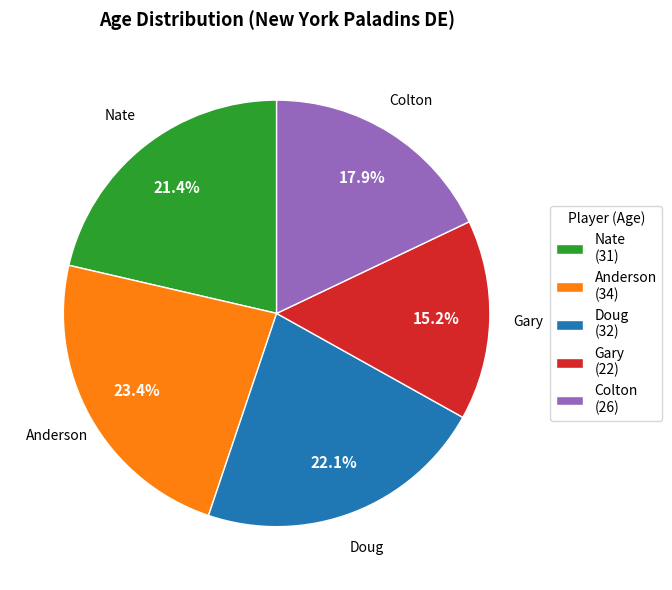

Rank the categories by value from highest to lowest.

Anderson, Doug, Nate, Colton, Gary